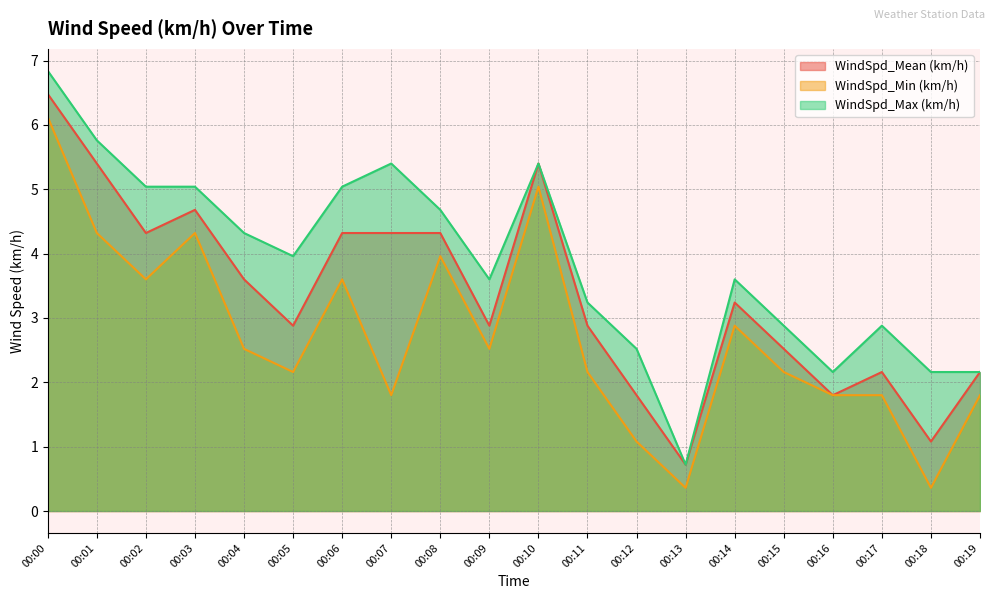

What is the sum of the WindSpd_Min (km/h) values at 00:15 and 00:00?

8.3